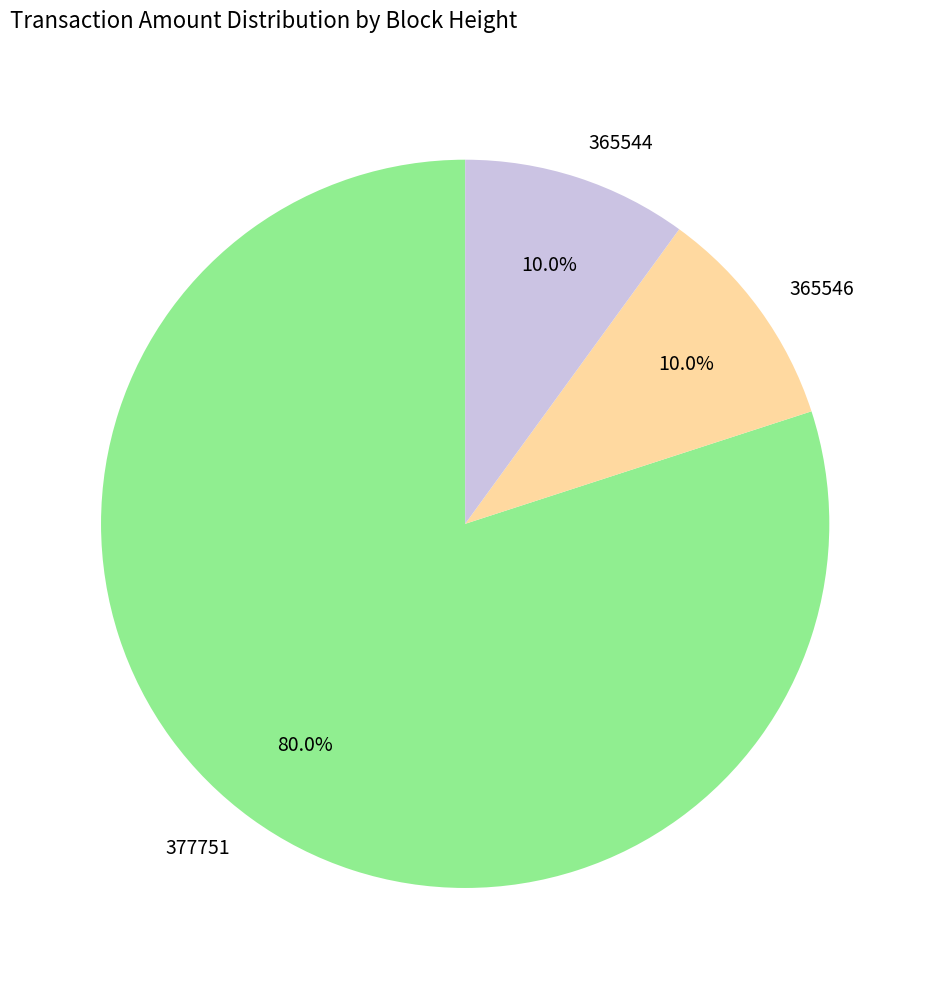

To the nearest percent, what is the difference between the 377751 and 365546 slice percentages?

70%